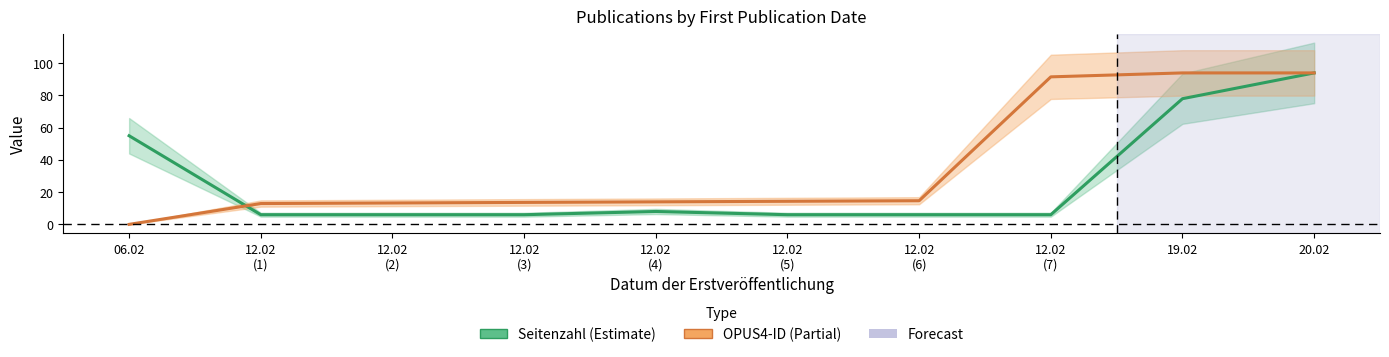

What is the maximum value shown in the chart?

94.0